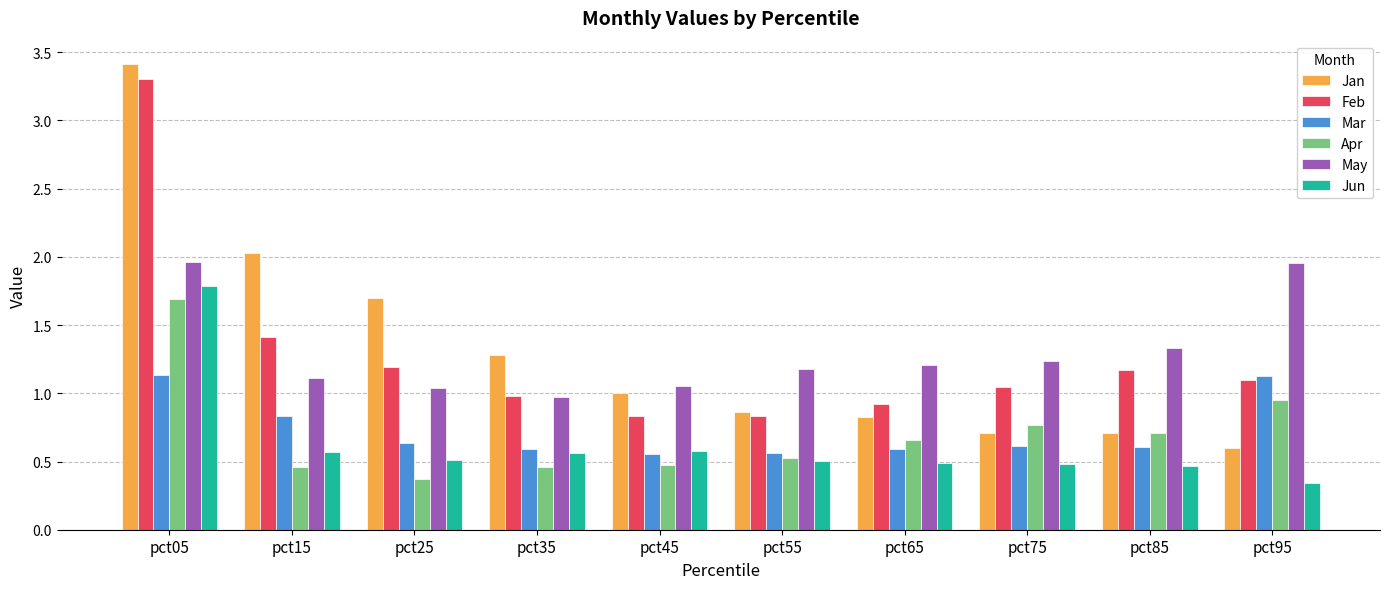

Which series has the widest spread of values?

Jan